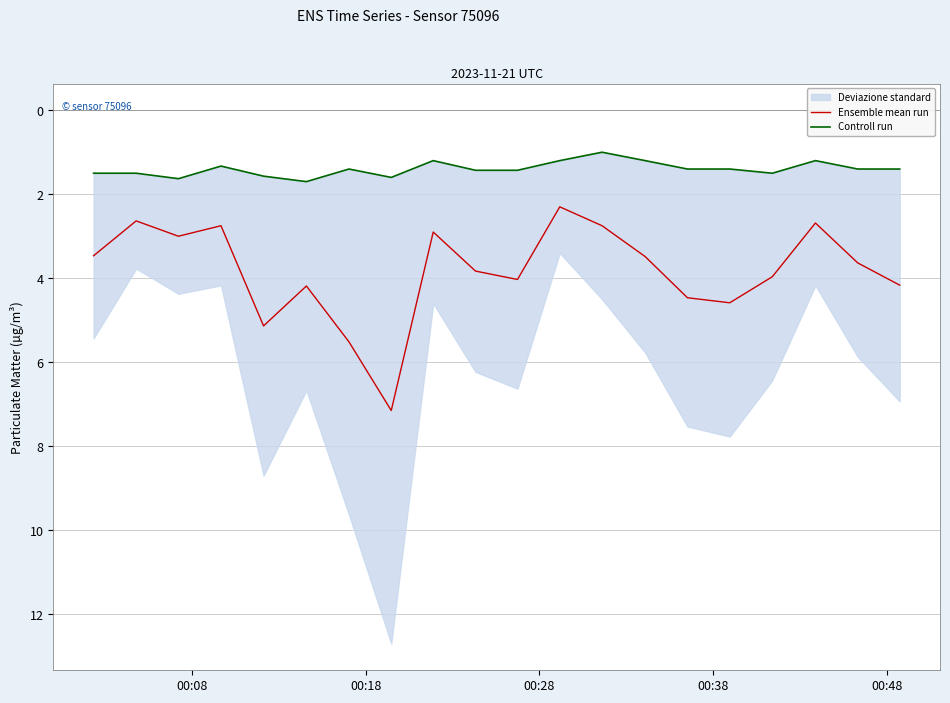

What is the minimum value shown in the chart?

1.0